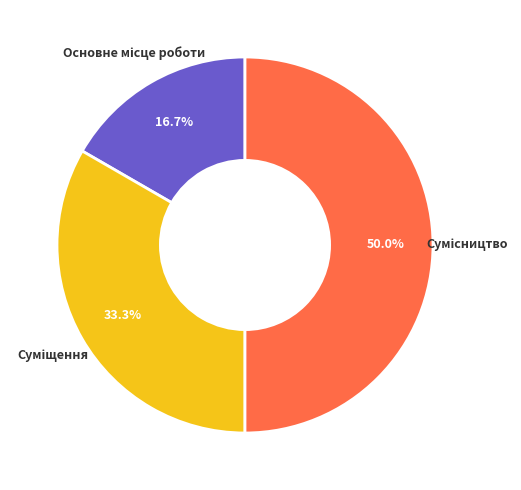

Is it true that Суміщення is 33% of the pie?

True